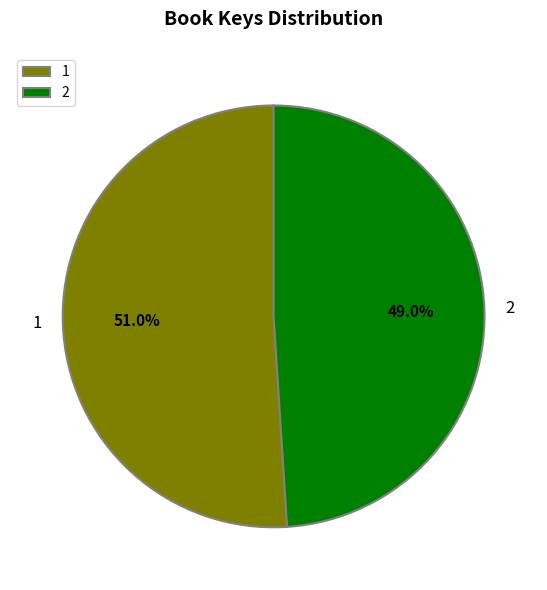

The 2 slice represents 39% of the pie. True or false?

False